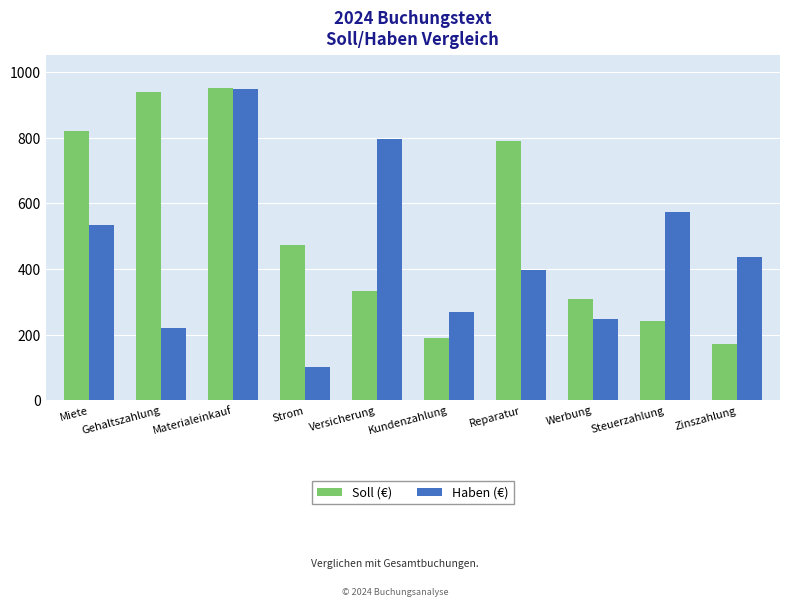

What is the label of the 6th bar from the right?

Versicherung